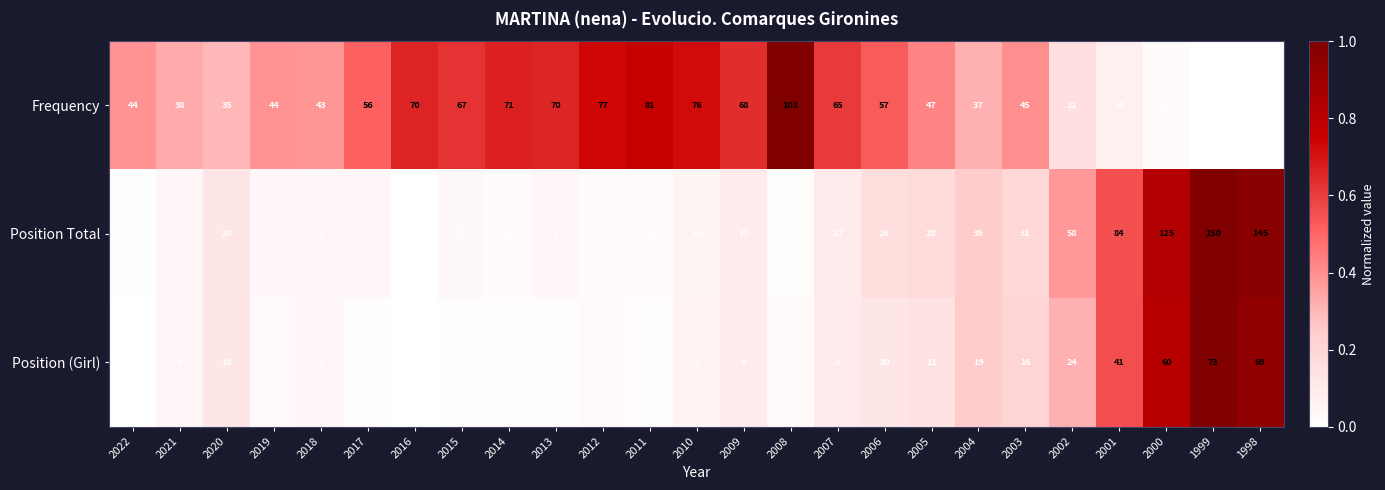

Rank the series at 2017 from highest to lowest value.

Frequency, Position Total, Position (Girl)